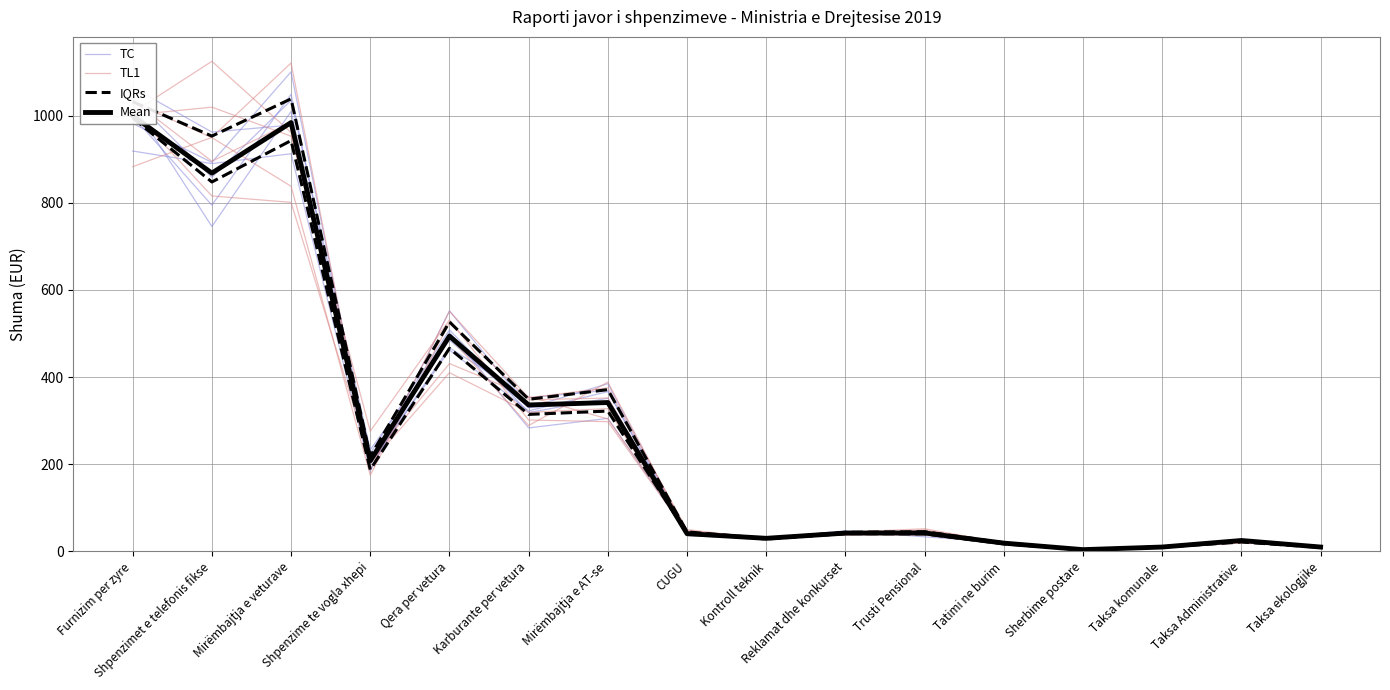

Reading left to right, what are all the values shown in this chart?

TC: 1039.3	858.3	1034.9	233.3	484.7	329.7	384.7	43.2	28.9	43.8	40.8	18.3	4.1	8.5	21.6	9.6
TL1: 1035.1	895.1	984.5	202.1	410.1	319.0	327.5	36.8	29.4	44.0	51.9	19.4	4.1	9.9	19.2	10.0
IQRs: 994.4	847.6	942.6	187.6	465.9	314.3	322.0	41.7	28.5	40.8	40.2	17.3	3.8	9.7	21.5	9.3
Mean: 999.6	867.9	983.9	208.0	494.0	336.0	341.6	40.7	30.0	42.0	42.3	19.0	4.0	10.0	25.0	10.0